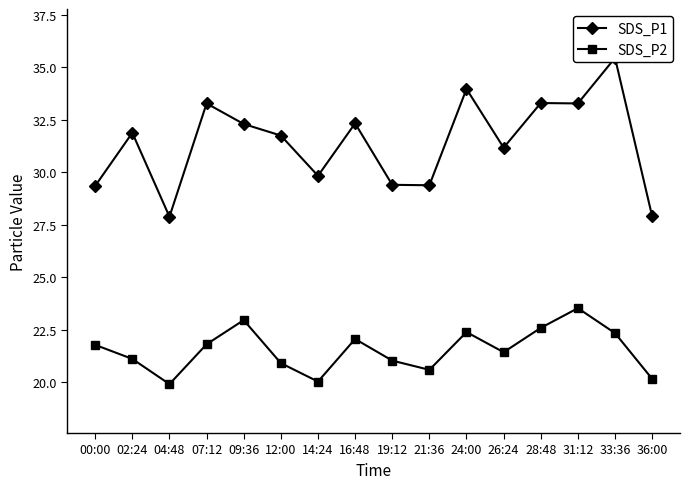

Which series has the widest spread of values?

SDS_P1